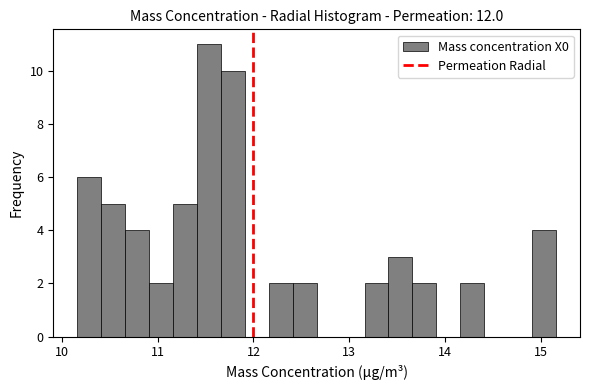

Read against the x-axis, roughly where is the centre of the tallest bar?

11.5